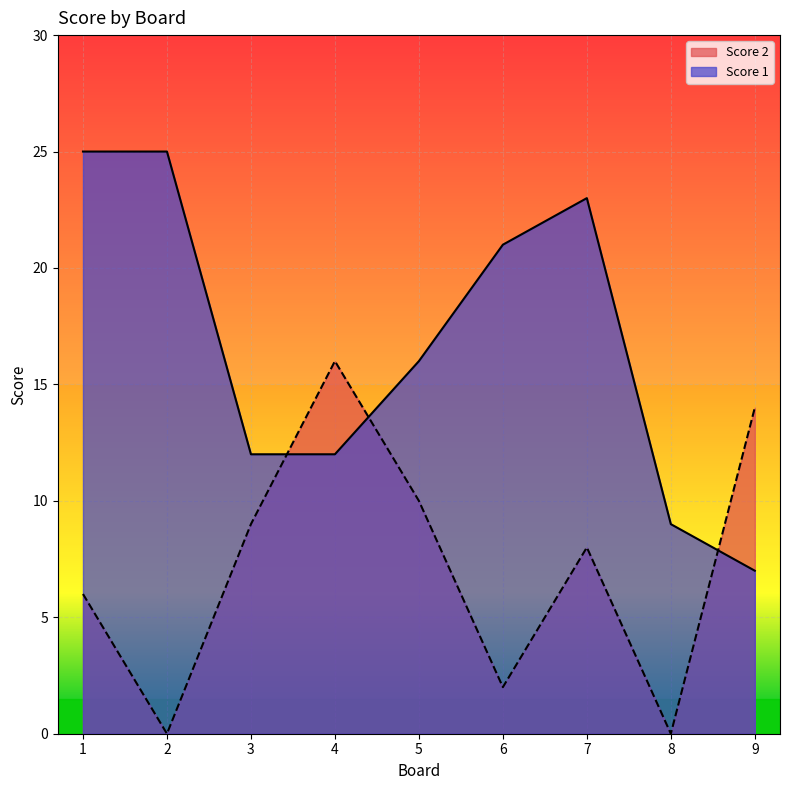

What is the spread (max minus min) of values at 1?

19